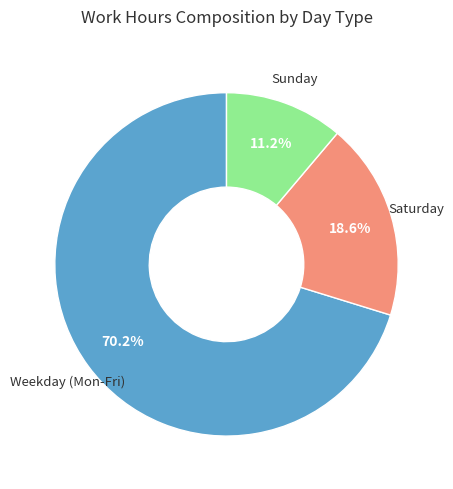

Count the number of slices in the pie.

3